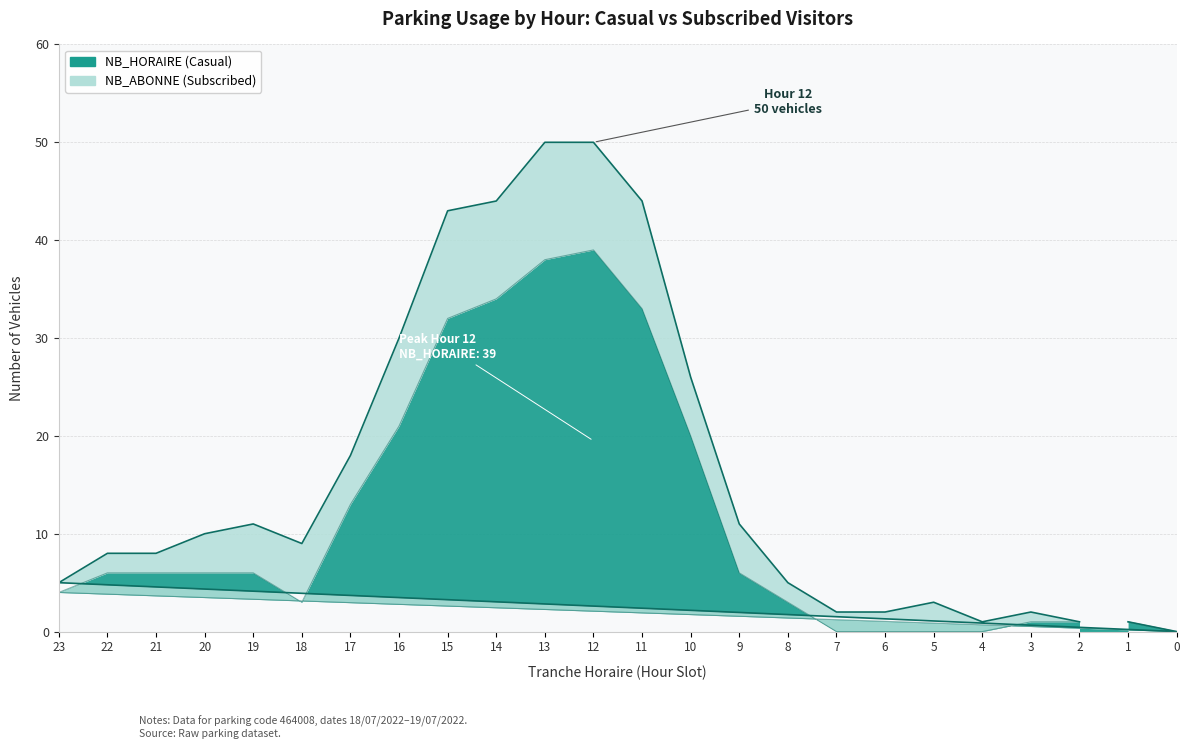

How many values are below 6?

11